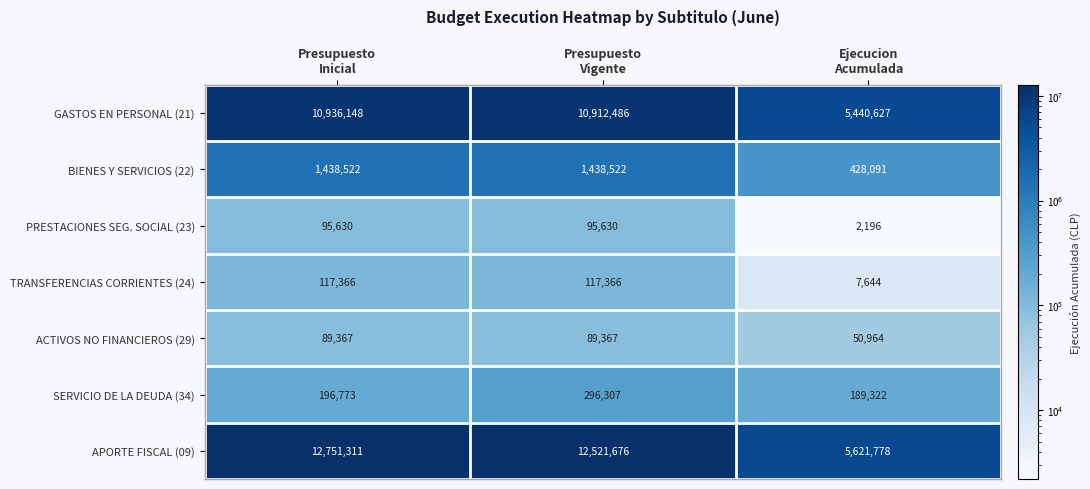

Reading right to left, extract all data points from this chart.

GASTOS EN PERSONAL (21): 5440627	10912486	10936148
BIENES Y SERVICIOS (22): 428091	1438522	1438522
PRESTACIONES SEG. SOCIAL (23): 2196	95630	95630
TRANSFERENCIAS CORRIENTES (24): 7644	117366	117366
ACTIVOS NO FINANCIEROS (29): 50964	89367	89367
SERVICIO DE LA DEUDA (34): 189322	296307	196773
APORTE FISCAL (09): 5621778	12521676	12751311